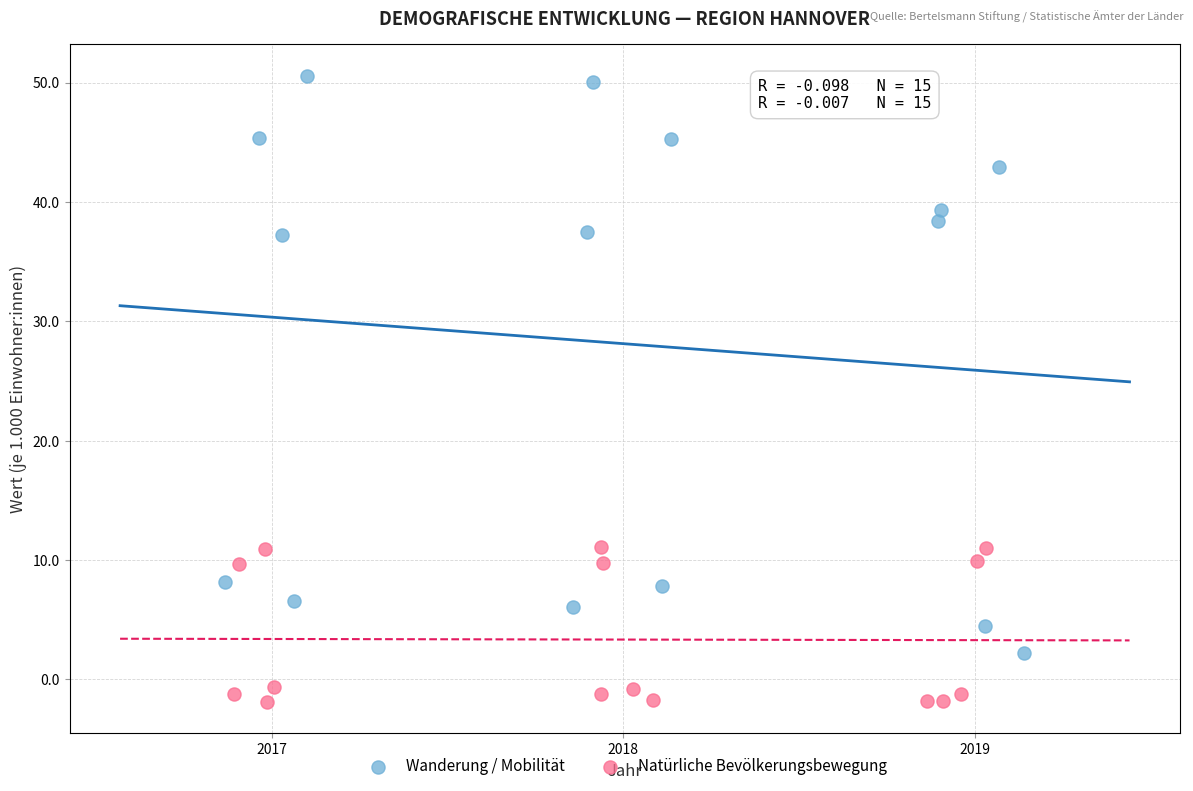

Which series has the largest Y range (max minus min)?

Wanderung / Mobilität